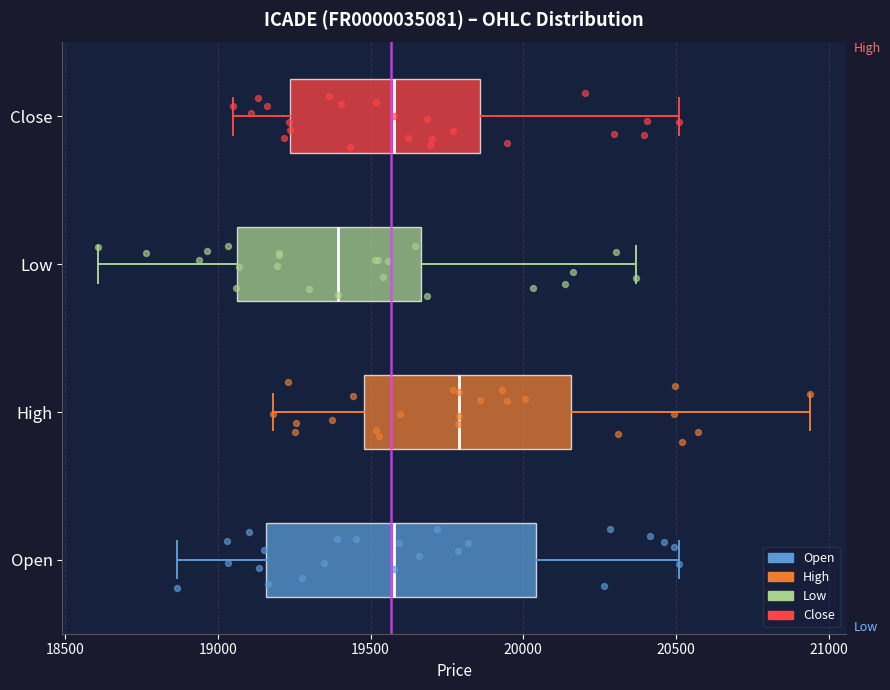

Reading bottom to top, read every box against the x-axis: the position of its median line, the range the box covers, and the ends of its whiskers. The values are not printed on the chart, so give them approximately, as read against the axis.

Open: median 19600, box 19150 to 20050, whiskers 18850 to 20500
High: median 19800, box 19500 to 20150, whiskers 19200 to 20950
Low: median 19400, box 19050 to 19650, whiskers 18600 to 20350
Close: median 19600, box 19250 to 19850, whiskers 19050 to 20500